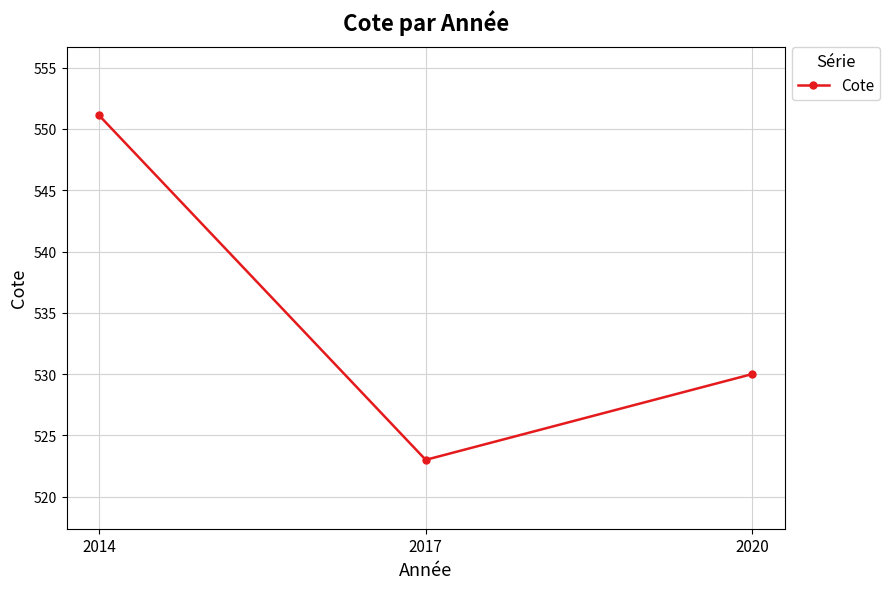

Where does the data first go above 530?

2014